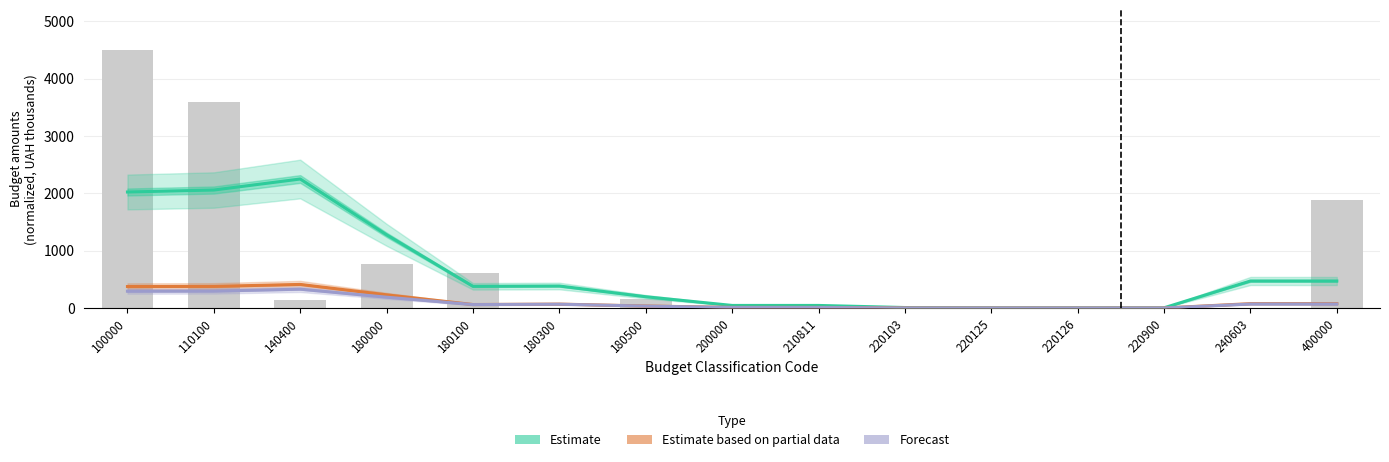

What is the minimum value shown in the chart?

0.7